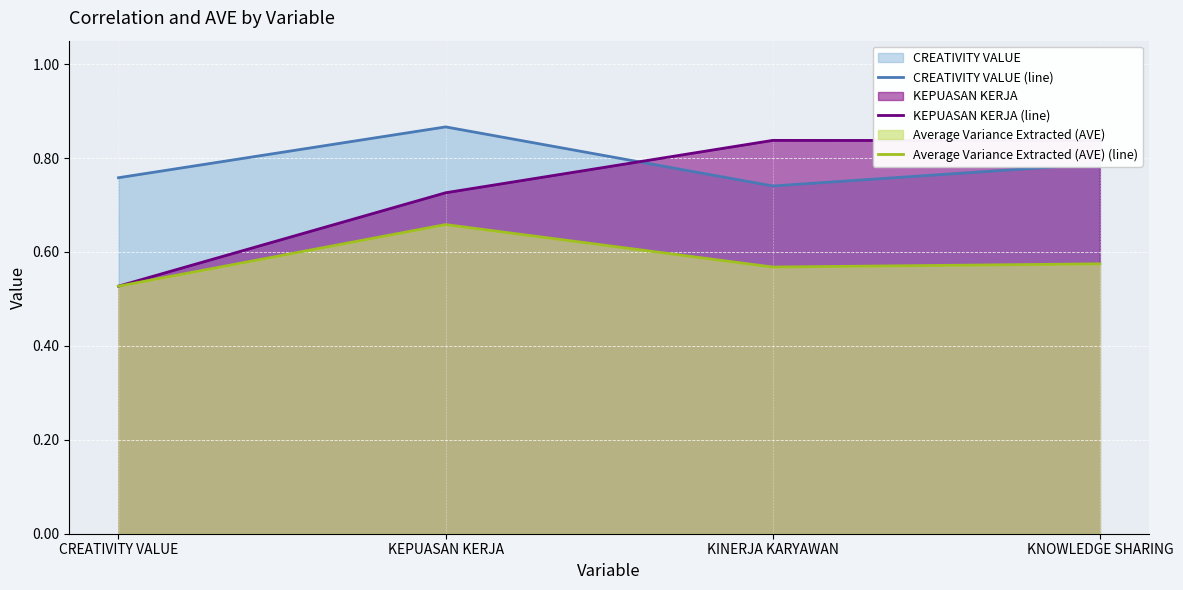

Which series changed the most between KEPUASAN KERJA and KNOWLEDGE SHARING?

KEPUASAN KERJA (line)